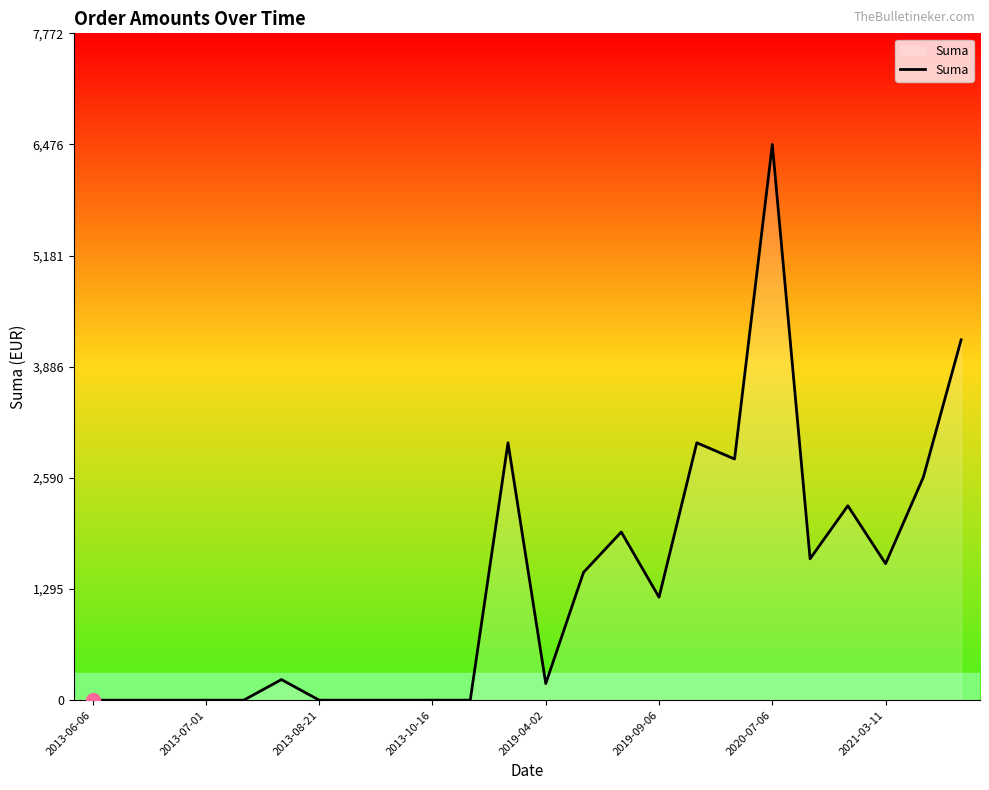

What is the maximum value shown in the chart?

6476.9